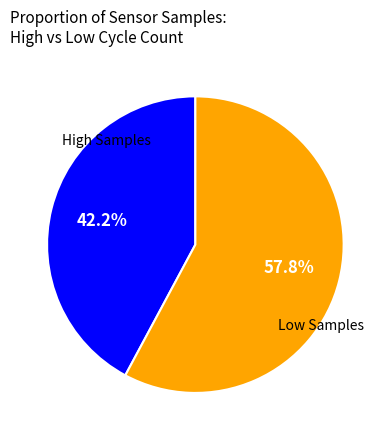

How many segments does this pie chart have?

2